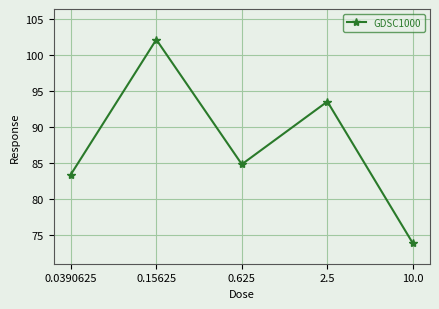

What is the minimum value shown in the chart?

73.9